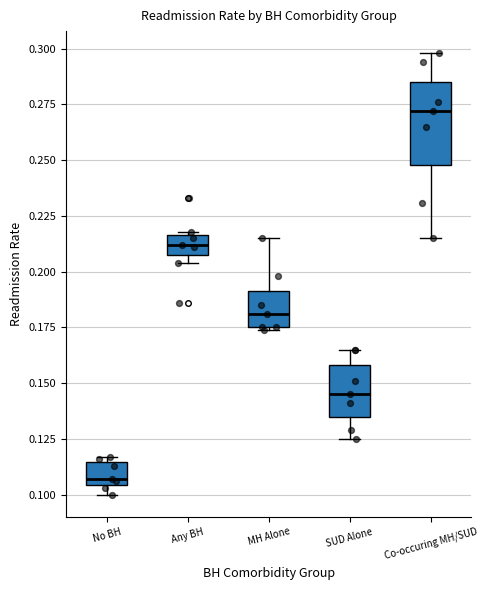

Reading left to right, transcribe this box plot: for each box, give where its median line is, the range the box spans, and where its two whiskers end, as read against the y-axis. The values are not printed on the chart, so give them approximately, as read against the axis.

No BH: median 0.105 (just above the box's lower edge), box 0.105 to 0.115, whiskers 0.100 to 0.115 (just above the box's upper edge)
Any BH: median 0.210 (inside the box), box 0.210 to 0.215, whiskers 0.205 to 0.220
MH Alone: median 0.180, box 0.175 to 0.190, whiskers 0.175 to 0.215
SUD Alone: median 0.145, box 0.135 to 0.160, whiskers 0.125 to 0.165
Co-occuring MH/SUD: median 0.270, box 0.250 to 0.285, whiskers 0.215 to 0.300